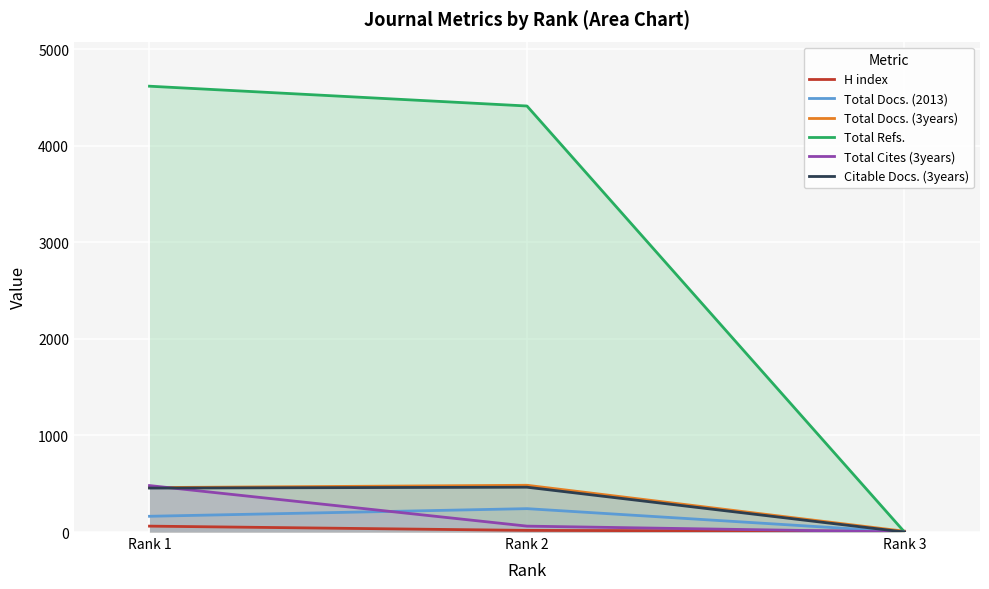

At which label does Total Docs. (3years) first exceed 460?

Rank 2